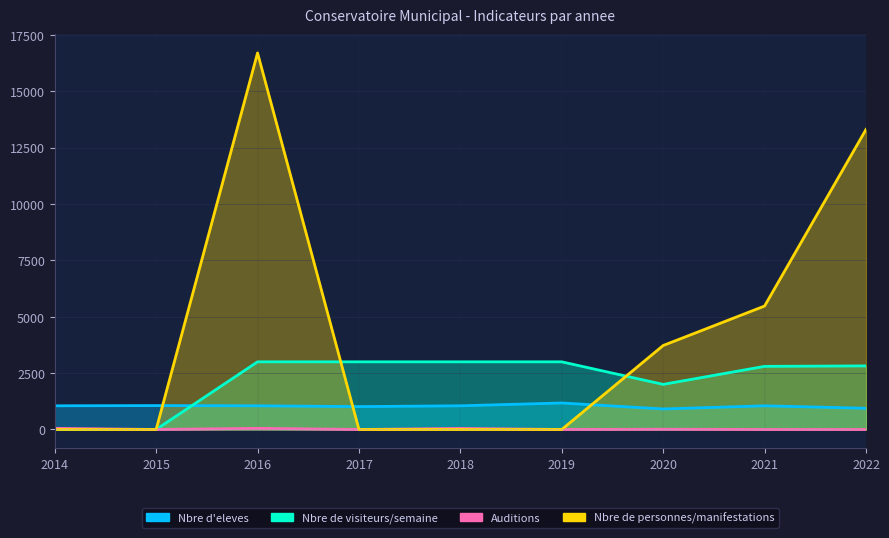

At which category does the chart reach its peak across all series?

2016